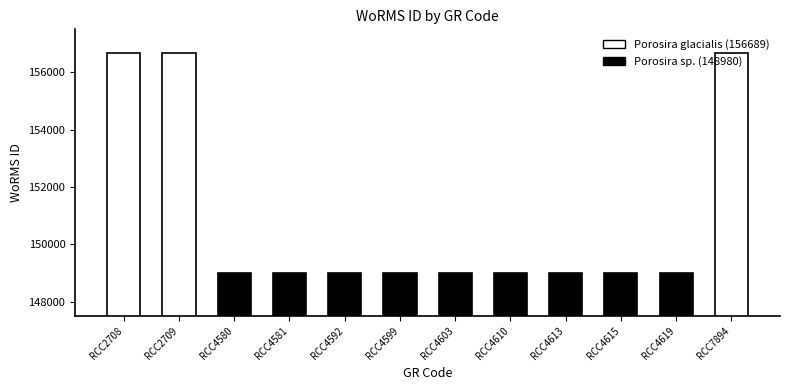

What is the sum of all values?

1810887